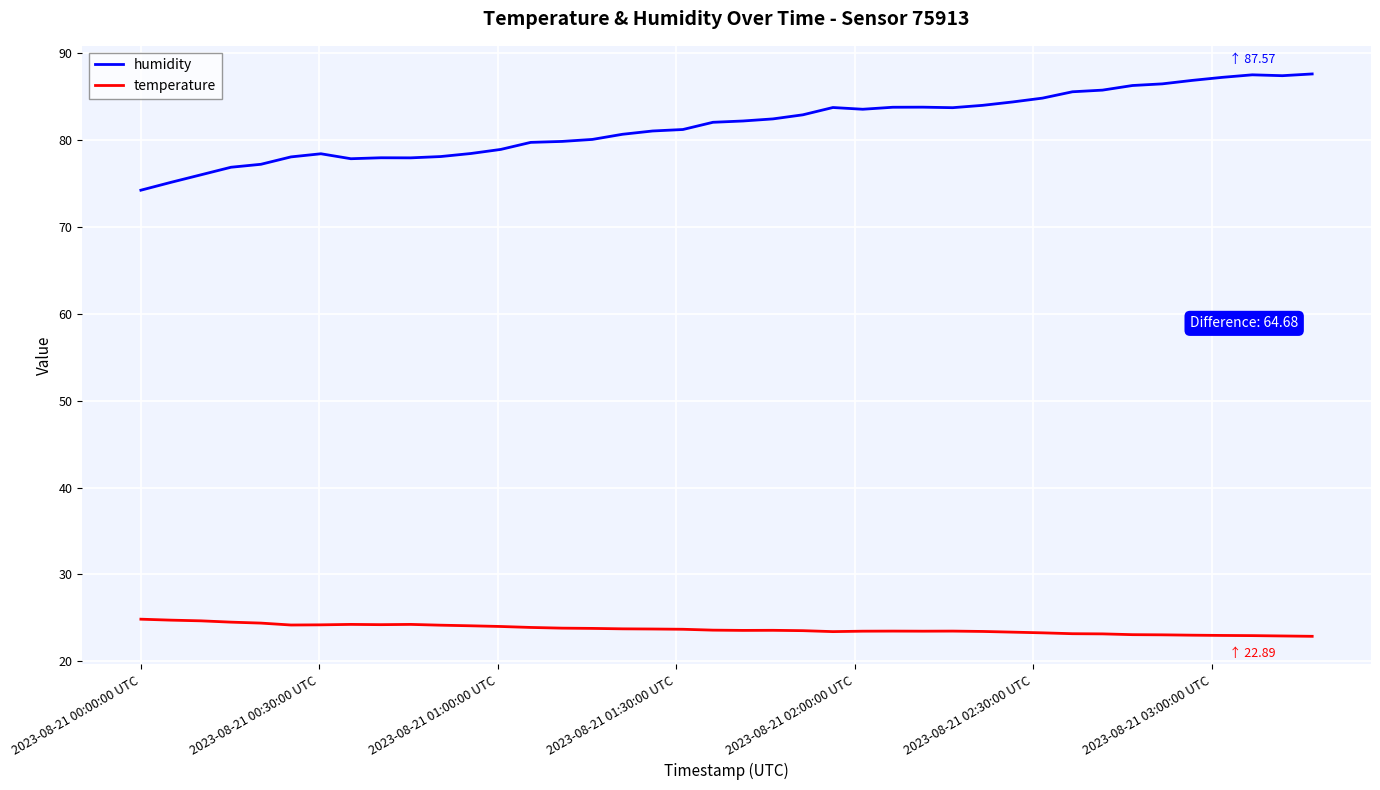

What is the difference between the maximum and second lowest values in the humidity series?

12.5